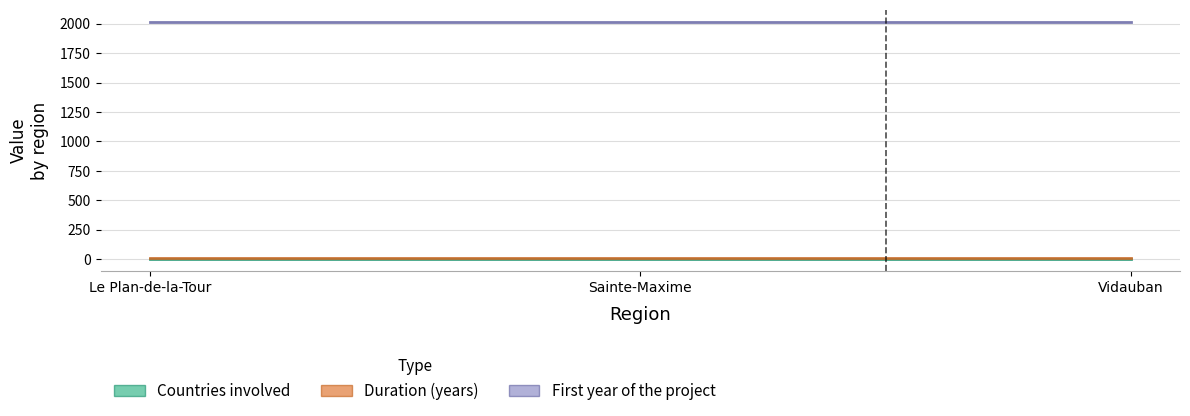

Which series has the largest range (max minus min)?

Countries involved